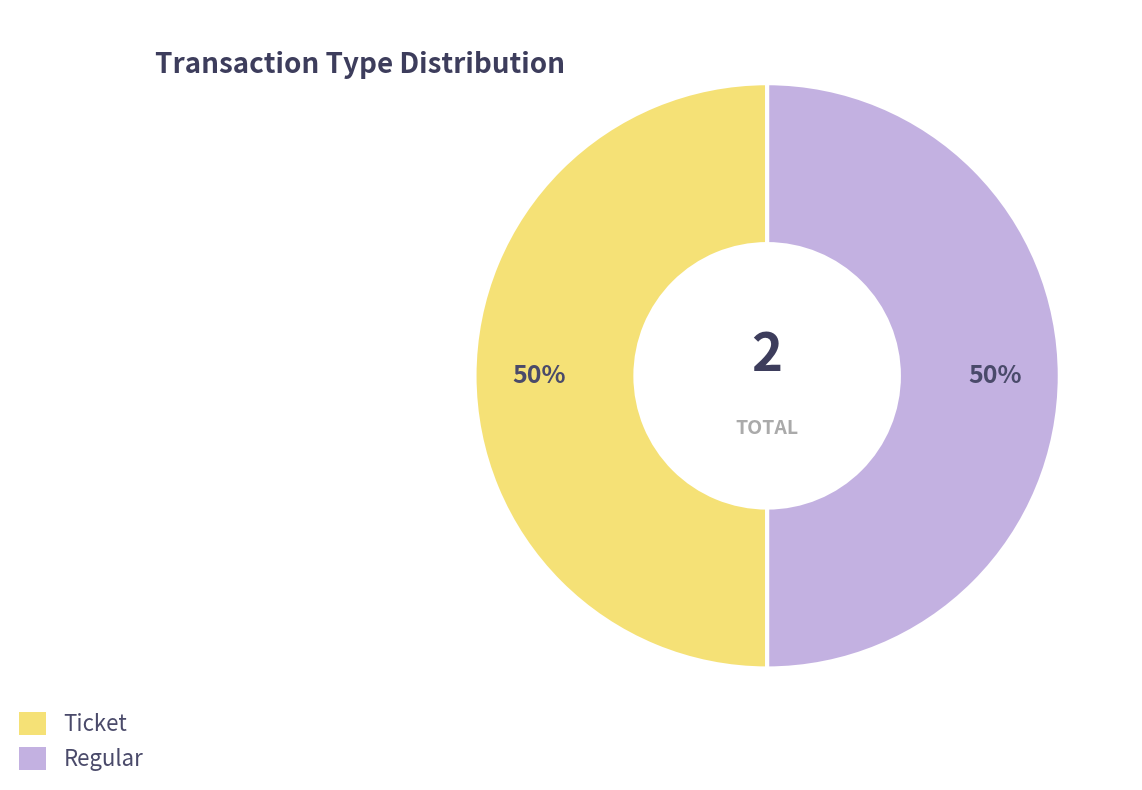

True or false: Ticket accounts for 36% of the total.

False